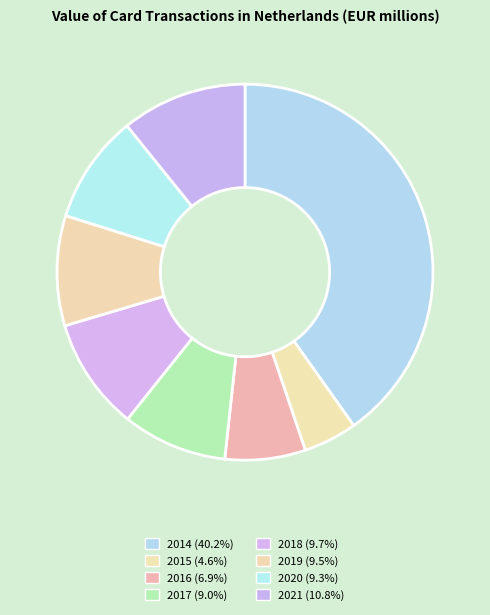

Between 2015 and 2016, which is larger?

2016